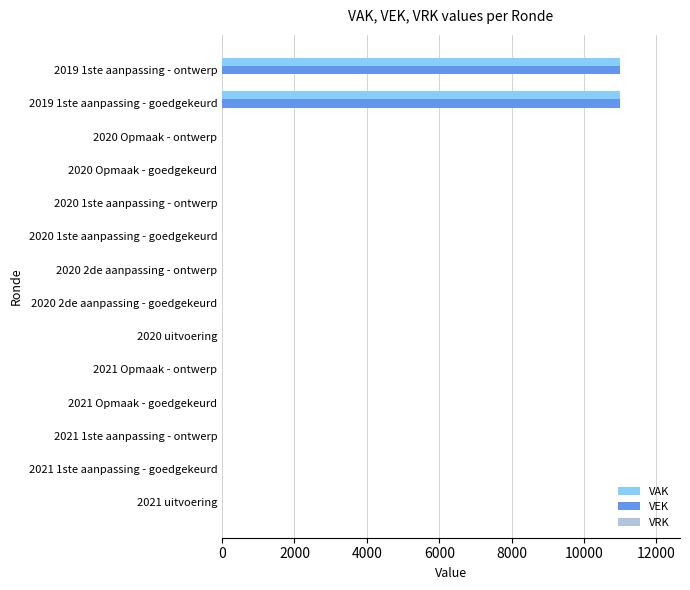

The VEK series shows 3365 at 2021 uitvoering. True or false?

False